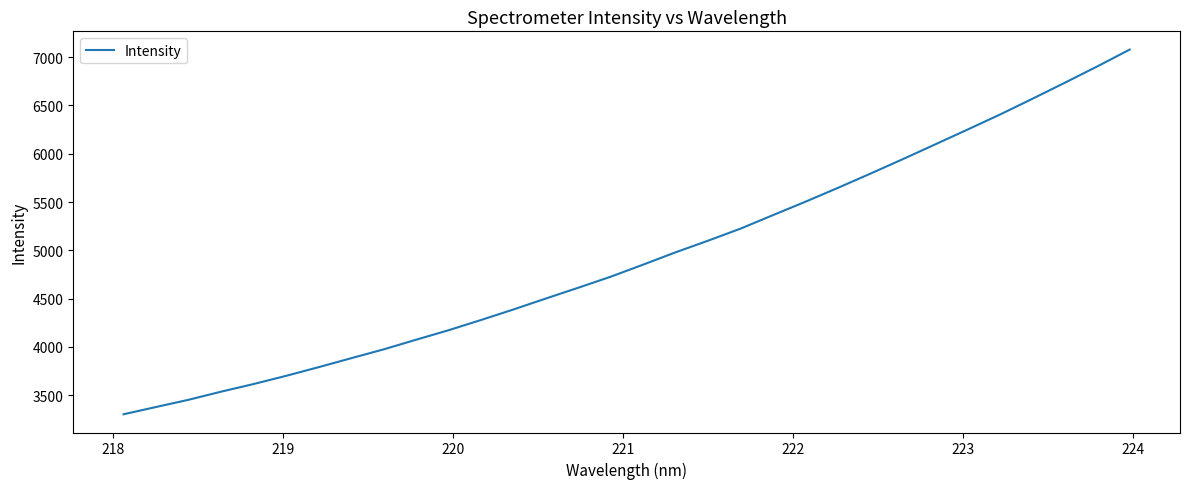

How many lines are shown in the chart?

1